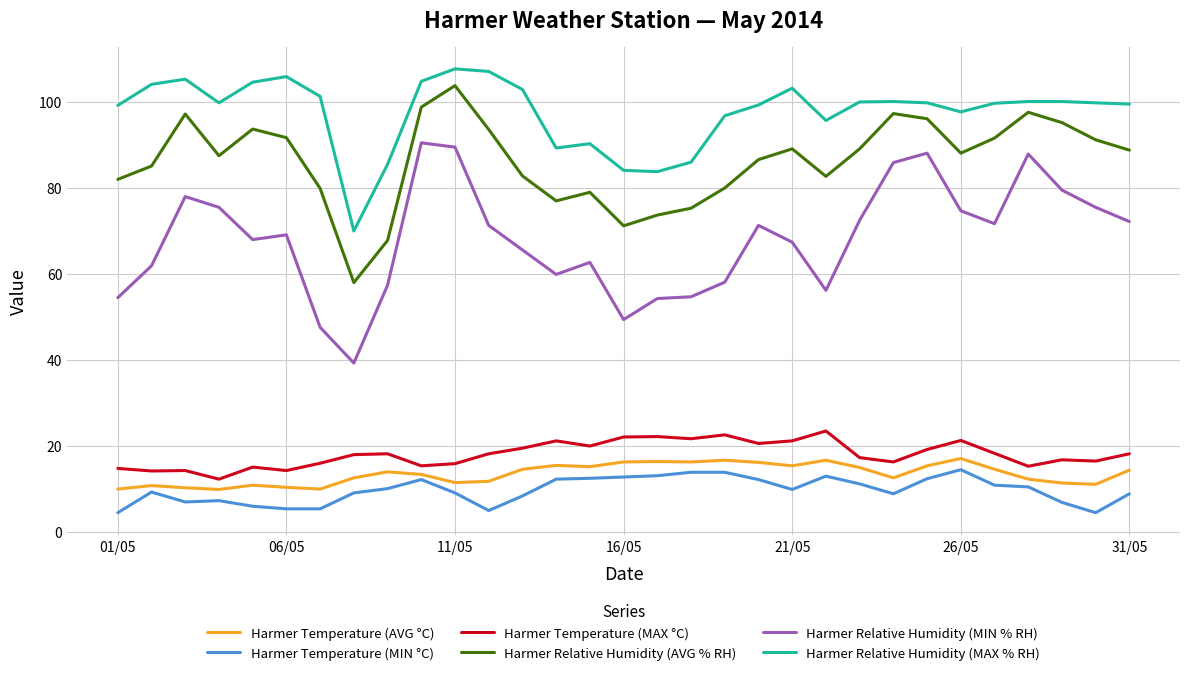

What is the minimum value shown in the chart?

4.4